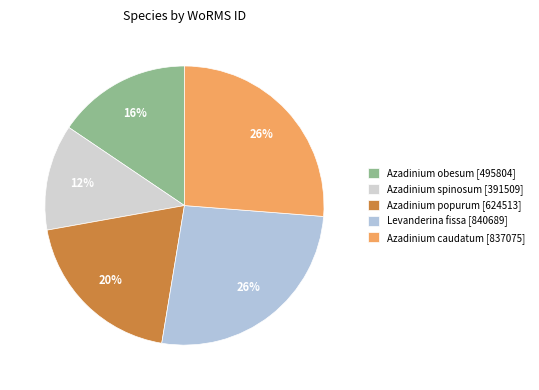

To the nearest percent, what is the difference between the largest and smallest slice percentages?

14%